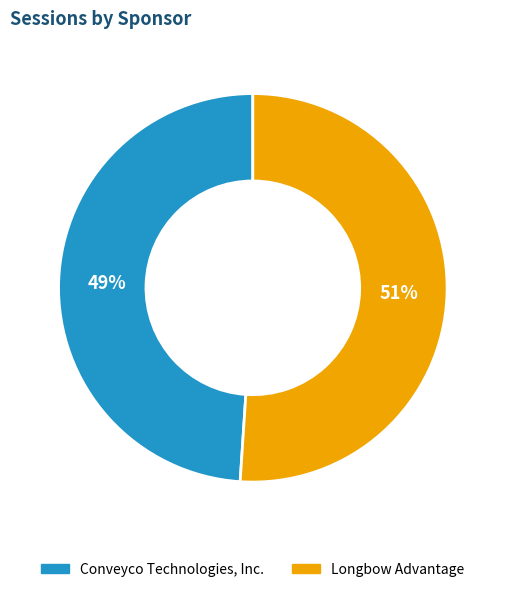

To the nearest percent, what portion does Conveyco Technologies, Inc. represent?

49%